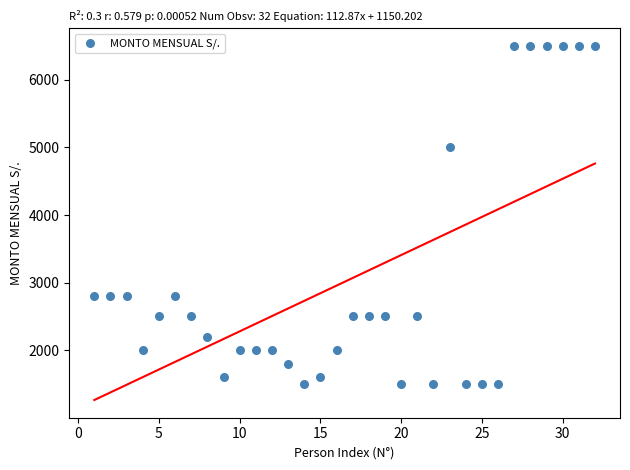

What Y value in the scatter plot is closest to 4000?

5000